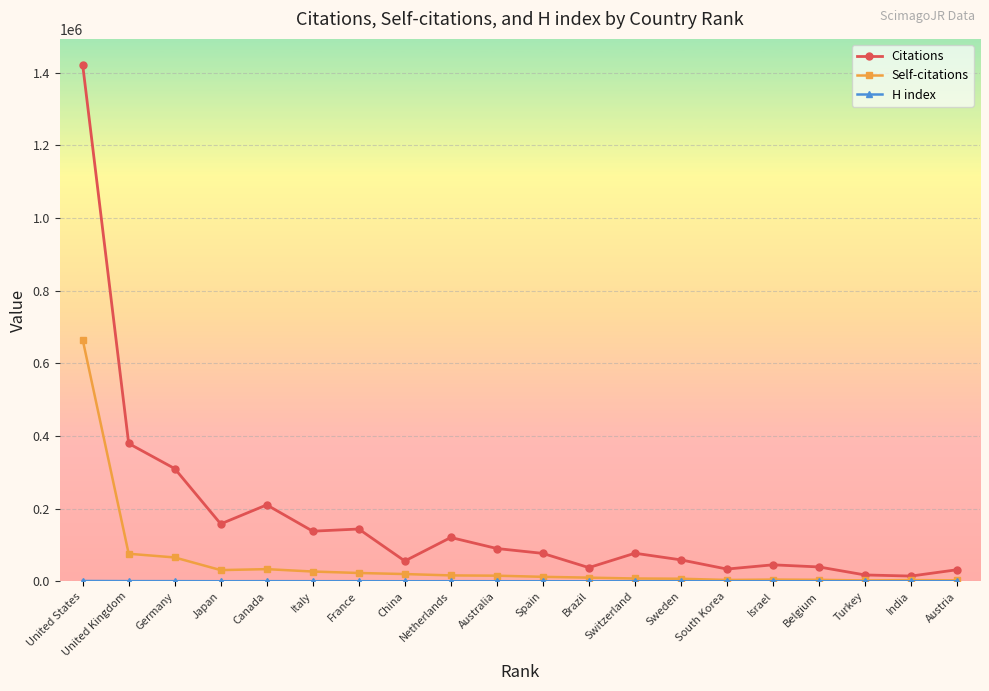

At which category does Citations reach its first local valley?

Japan